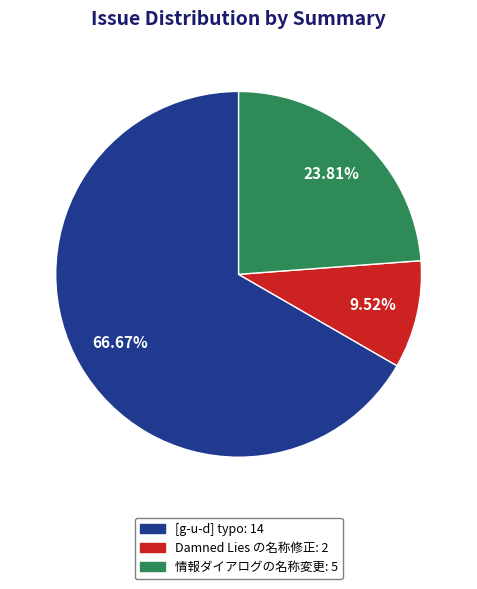

Which has a higher value, [g-u-d] typo: 14 or Damned Lies の名称修正: 2?

[g-u-d] typo: 14